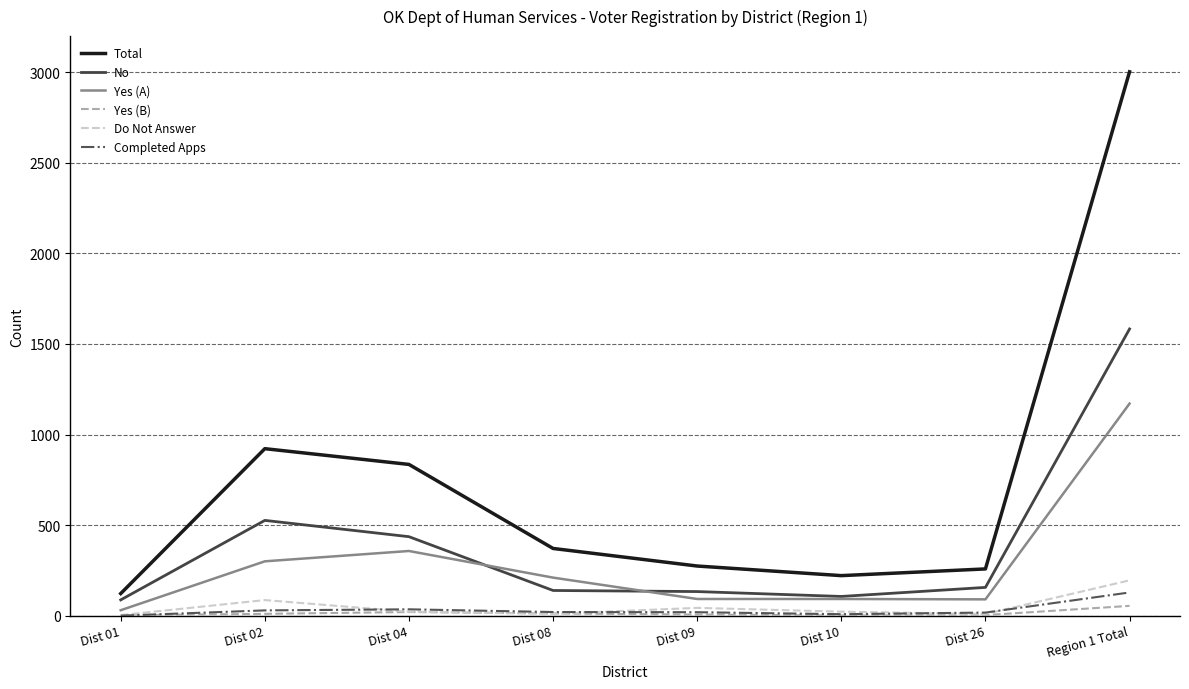

Which series has the widest spread of values?

Total